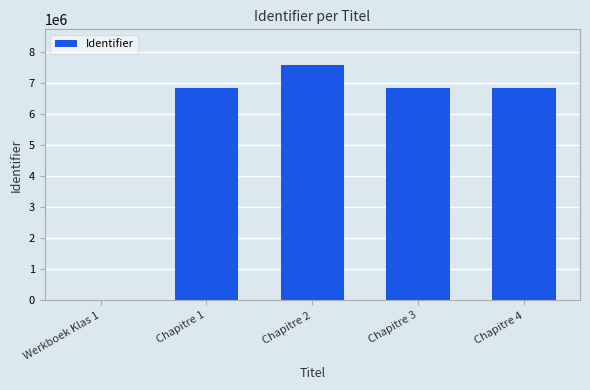

Which label corresponds to the largest value in the chart?

Chapitre 2